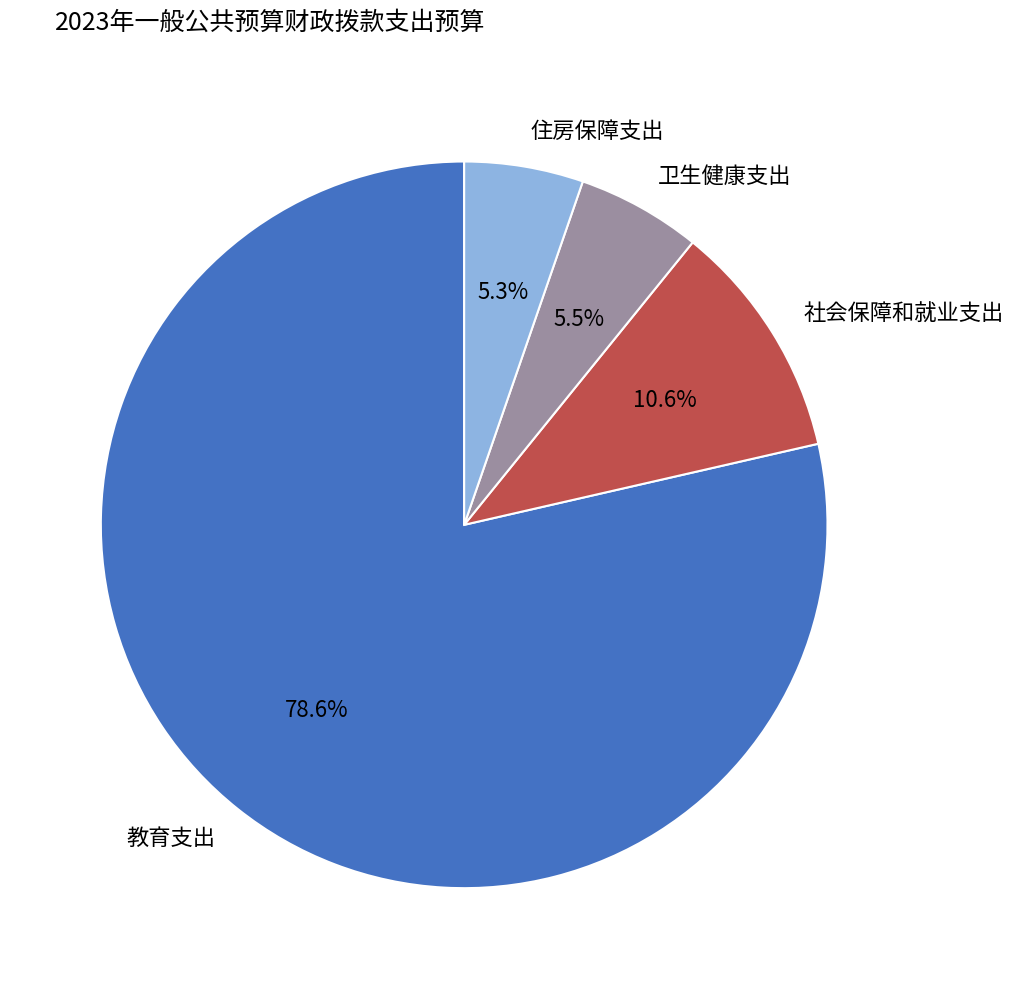

How much of the chart is everything except 住房保障支出?

94.7%